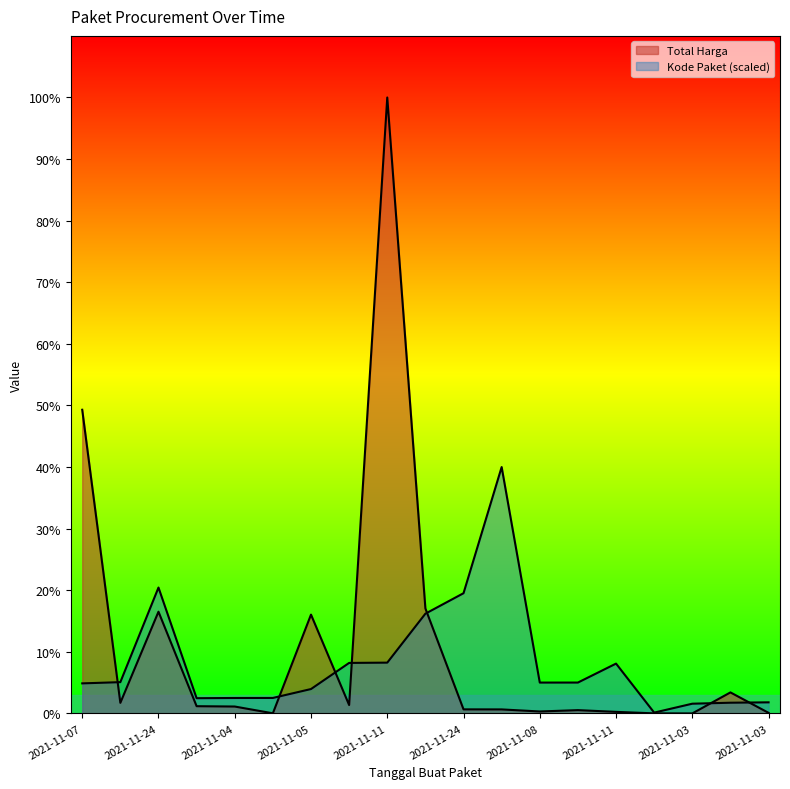

Rank the series by their maximum value, from lowest to highest.

Kode Paket, Total Harga